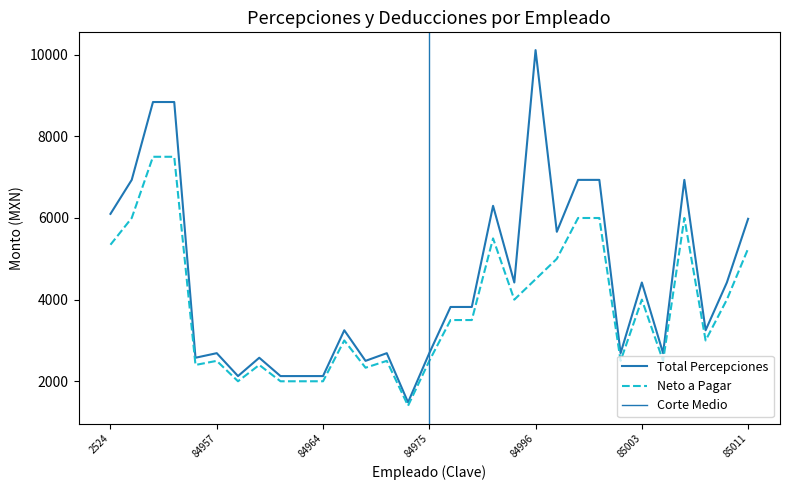

At how many categories does at least one series exceed 3255?

16